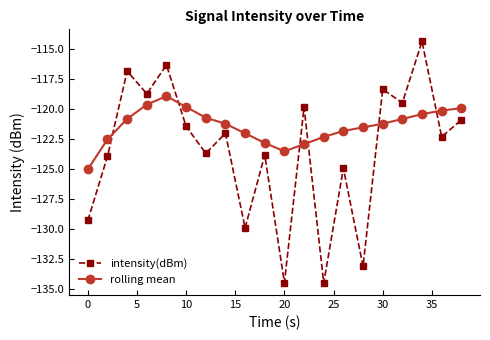

What is the value of the rolling mean point at the 15th from the left?

-121.5